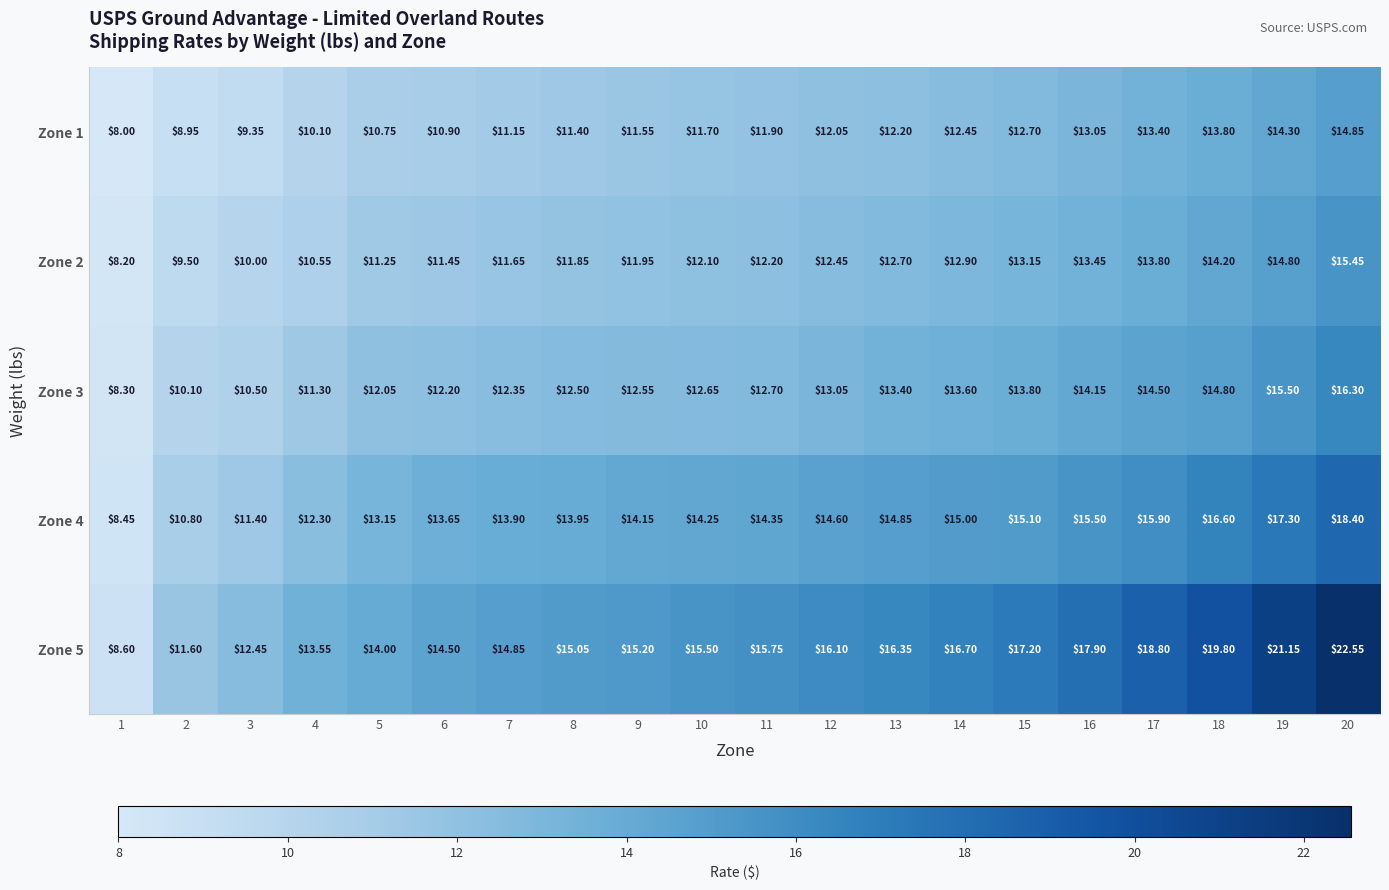

What is the greatest value displayed?

22.6